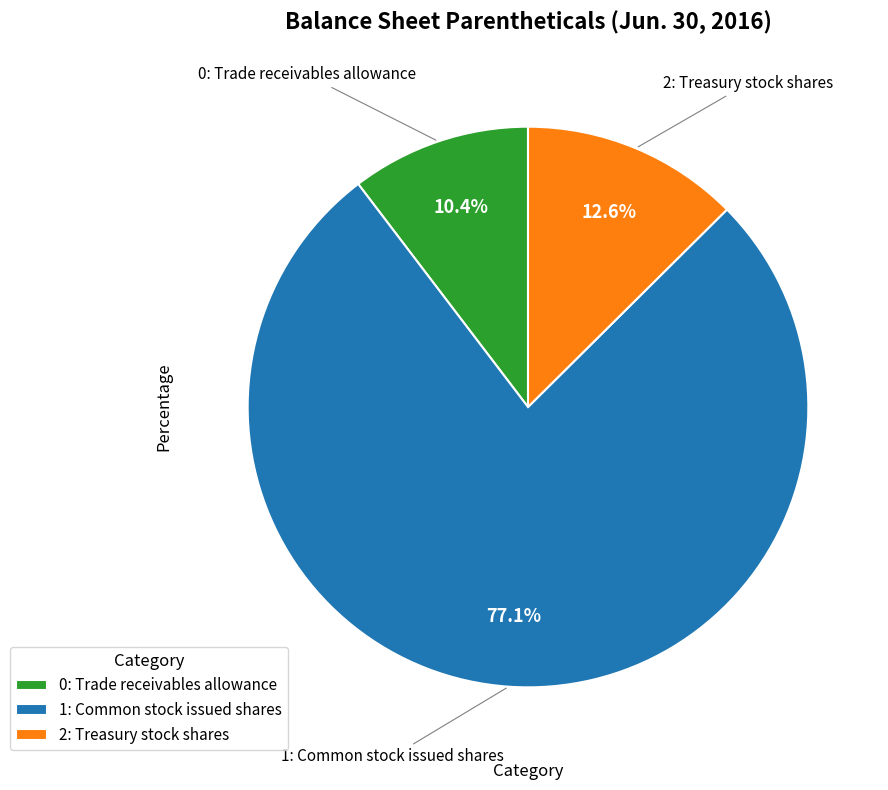

Between 2: Treasury stock shares and 0: Trade receivables allowance, which is larger?

2: Treasury stock shares